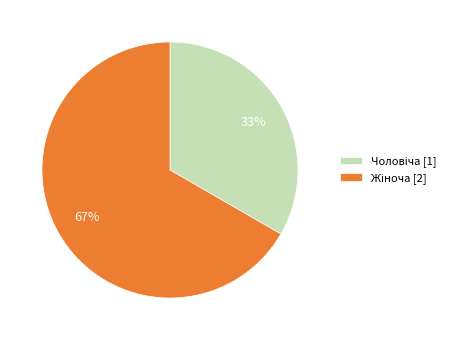

To the nearest percent, what is the average slice percentage?

50%